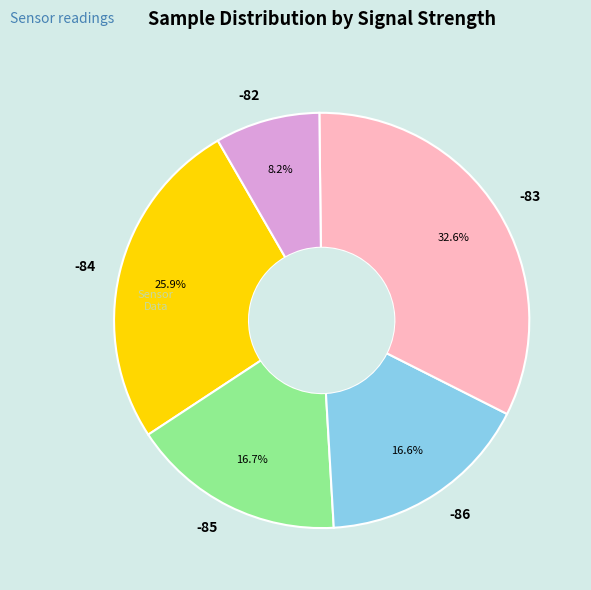

To the nearest percent, what percentage of the pie is -84?

26%